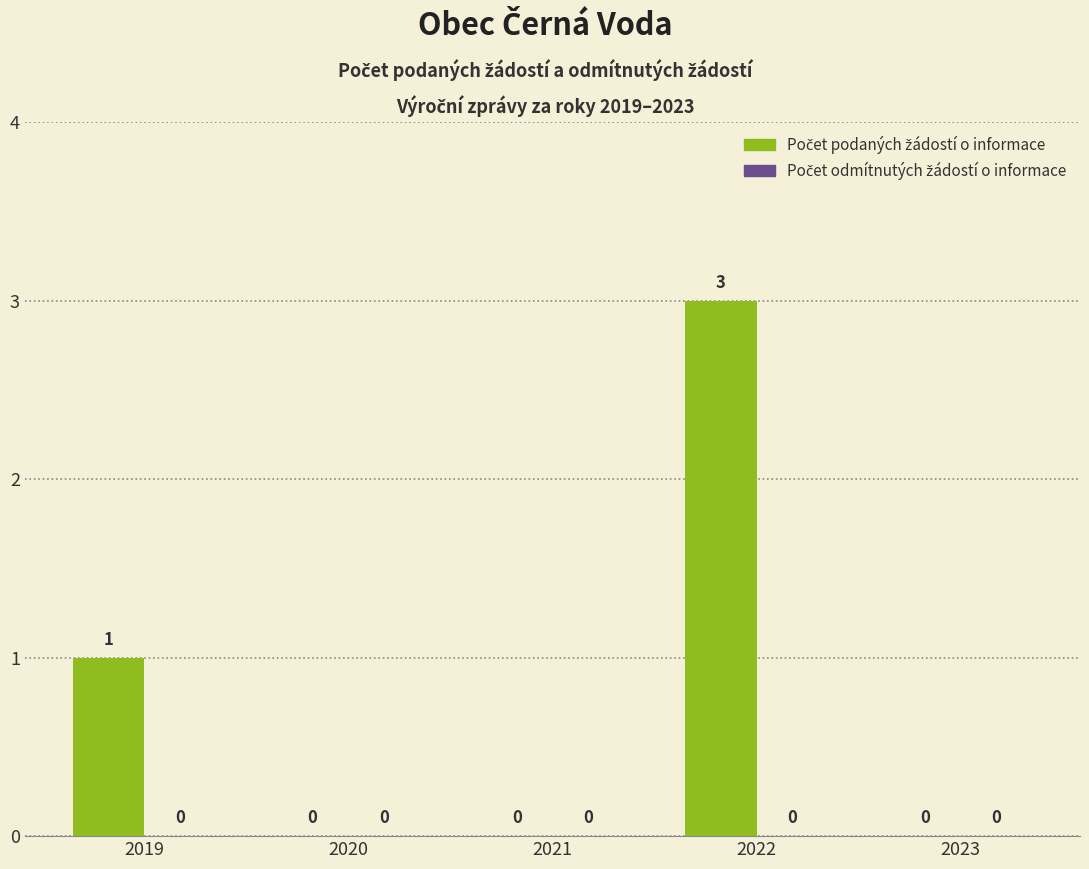

True or false: the data shows -2 at 2020.

False